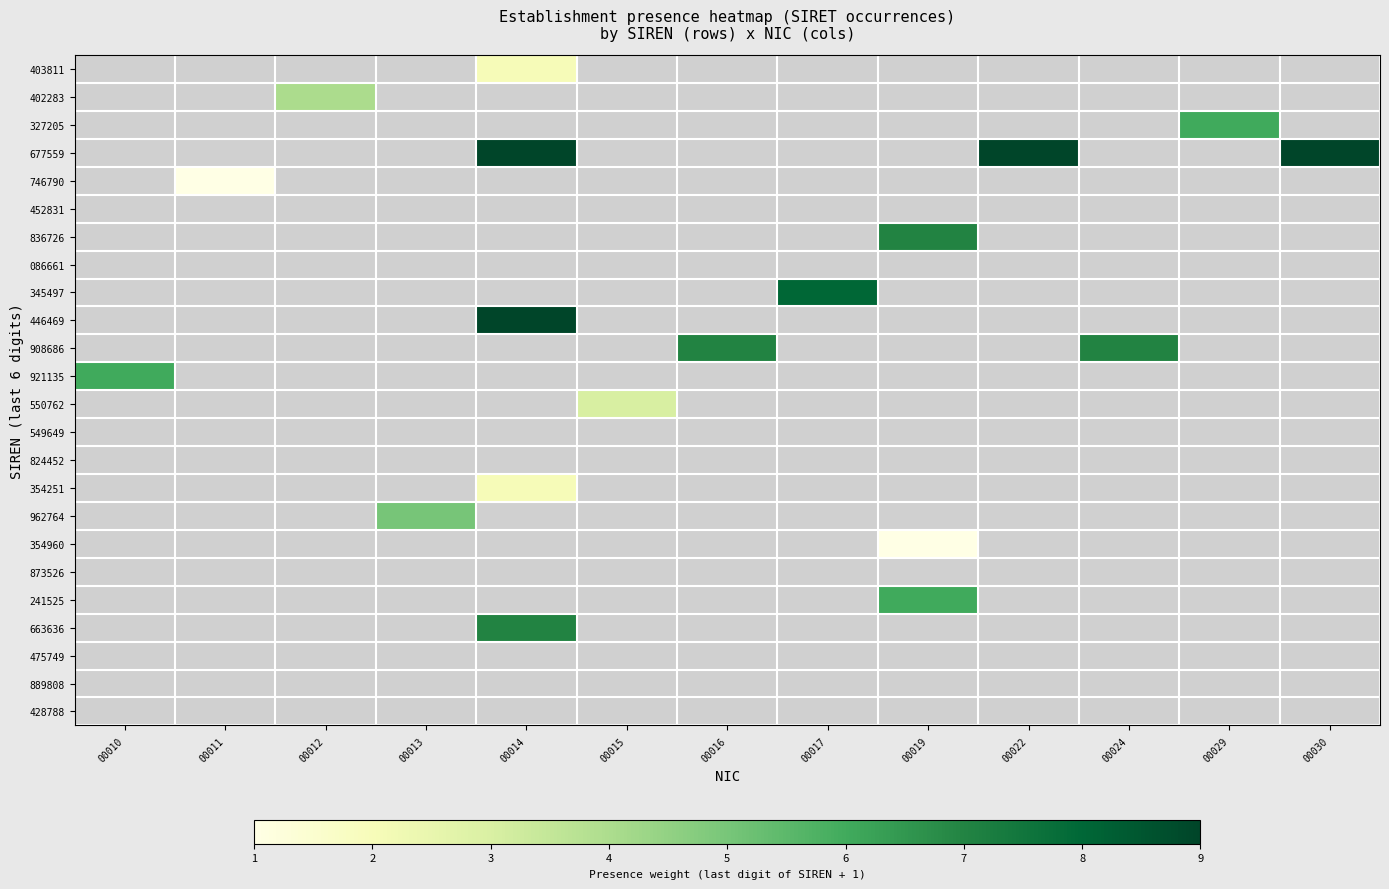

Which has a higher value, 00010 or 00016?

00010